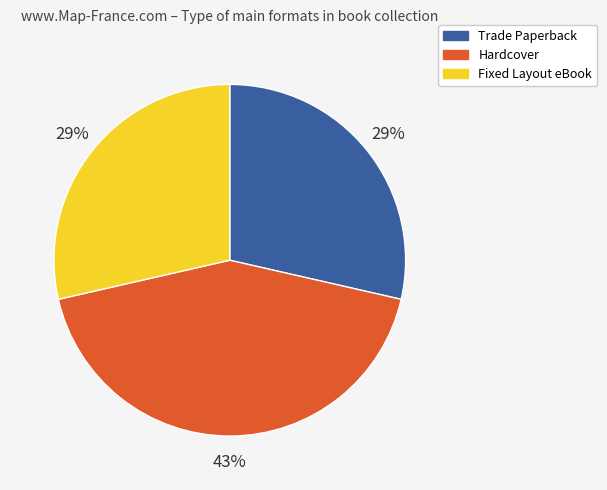

To the nearest percent, what is the difference between the largest and smallest slice percentages?

14%